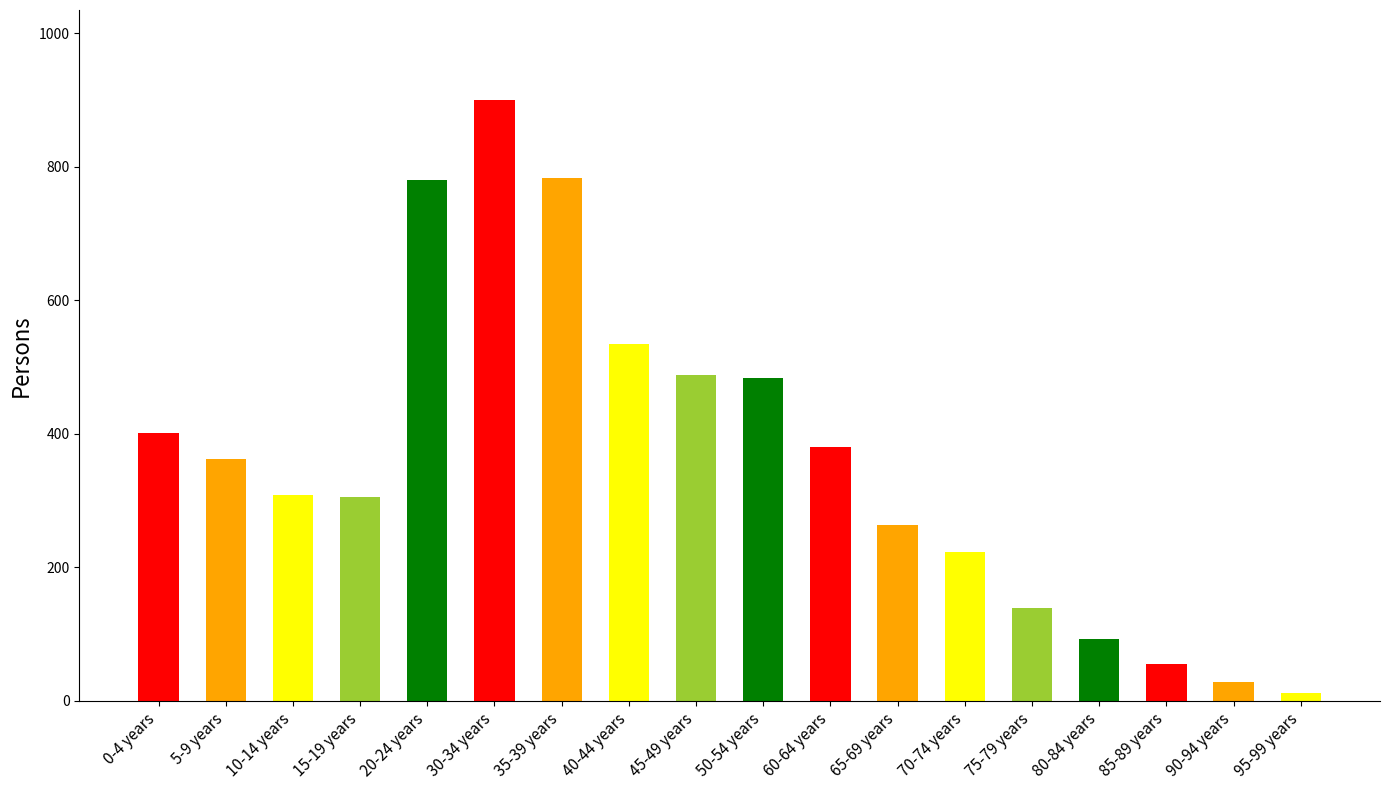

What is the value of the 1st bar from the left?

402